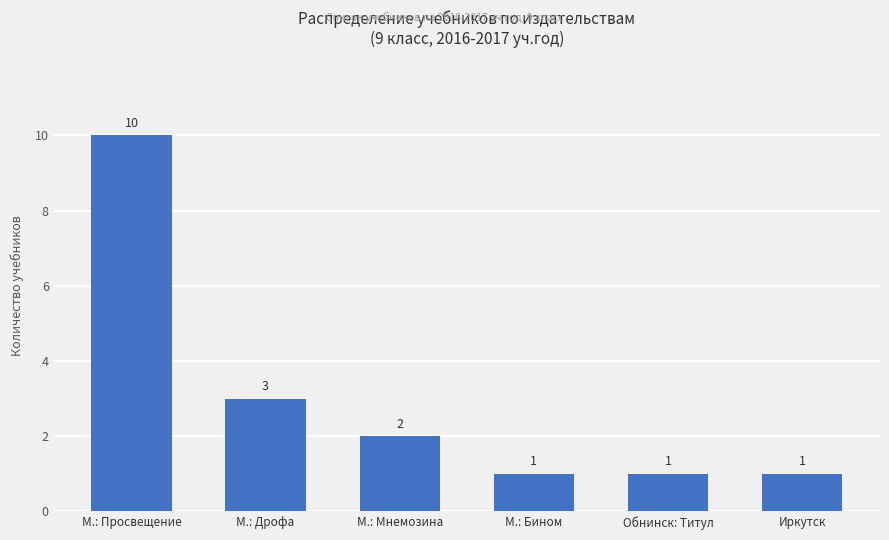

What is the difference between the maximum and minimum values?

9